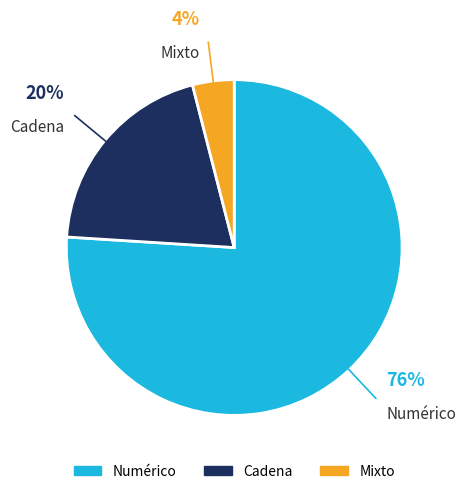

Which slice is the largest?

Numérico